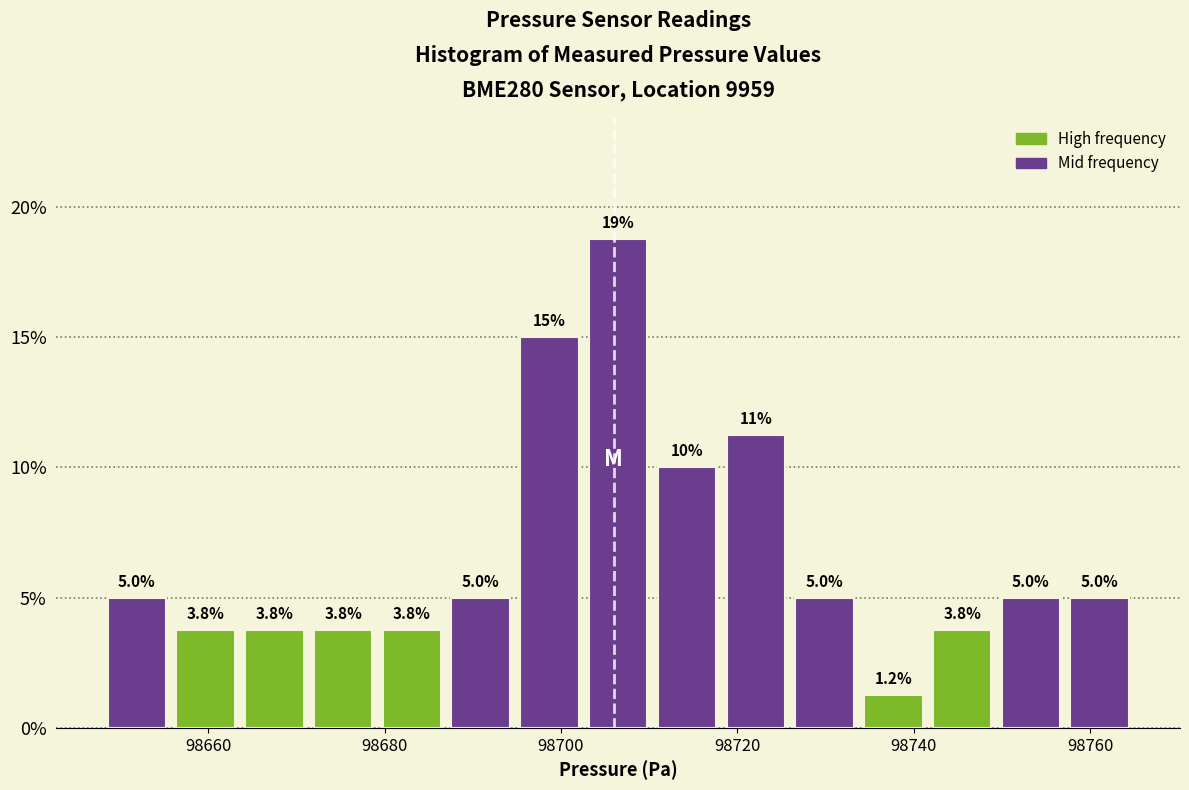

Around what value on the x-axis is the tallest bar? Give the approximate position of its centre, as read against the axis.

98706